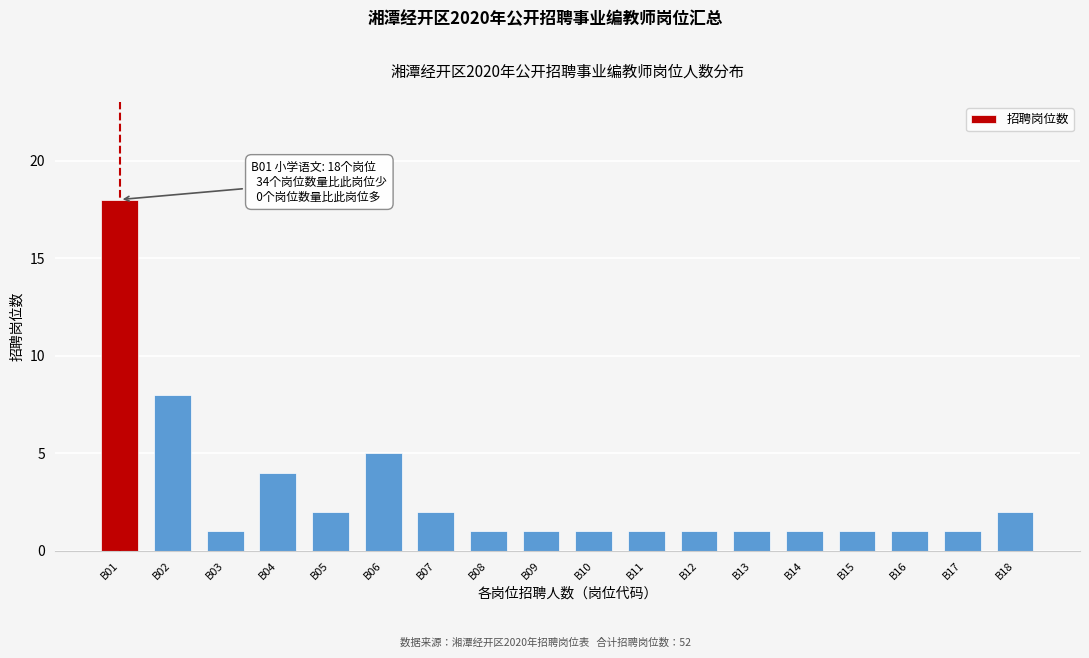

Reading left to right, what are all the values shown in this chart?

B01=18	B02=8	B03=1	B04=4	B05=2	B06=5	B07=2	B08=1	B09=1	B10=1	B11=1	B12=1	B13=1	B14=1	B15=1	B16=1	B17=1	B18=2